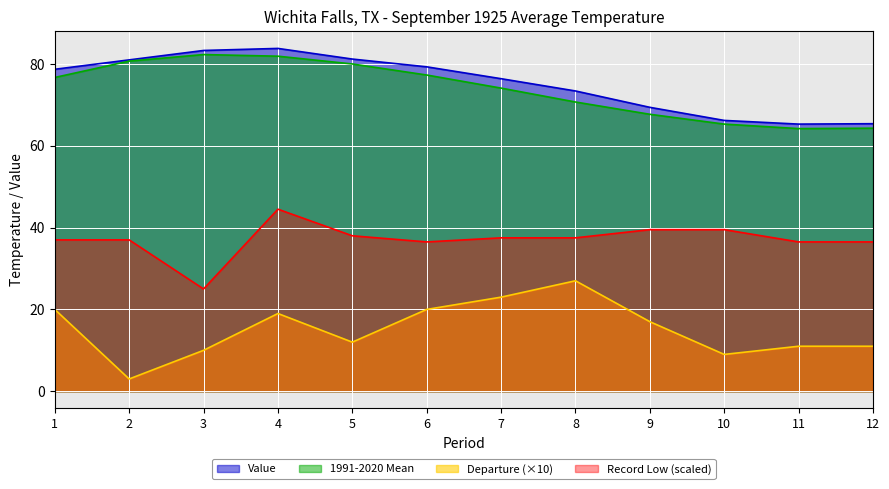

Is it true that Record Low equals 59.1 at 12?

False